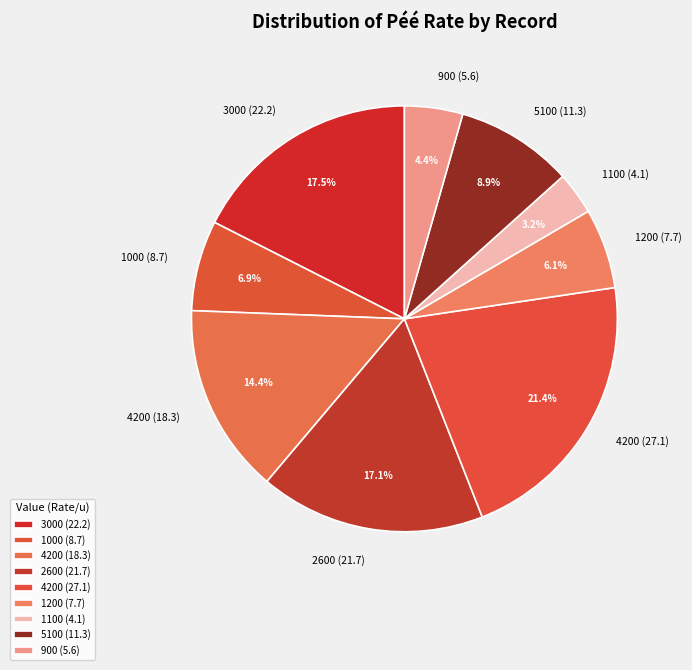

How many slices are in this pie chart?

9